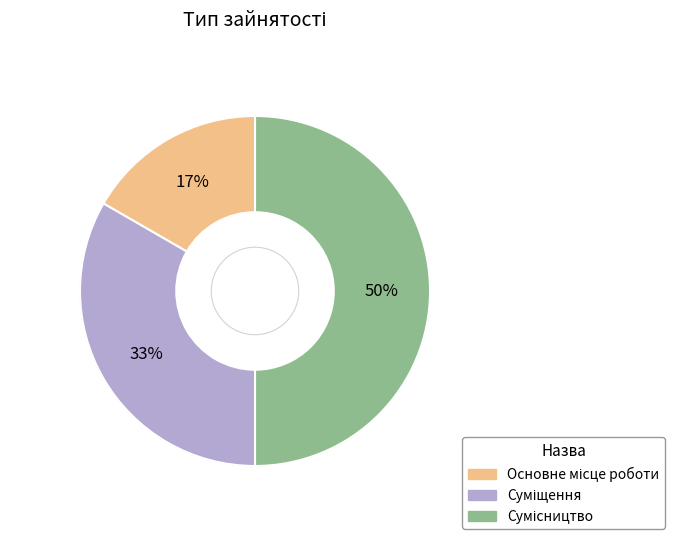

To the nearest percent, what is the difference between the largest and smallest slice percentages?

33%